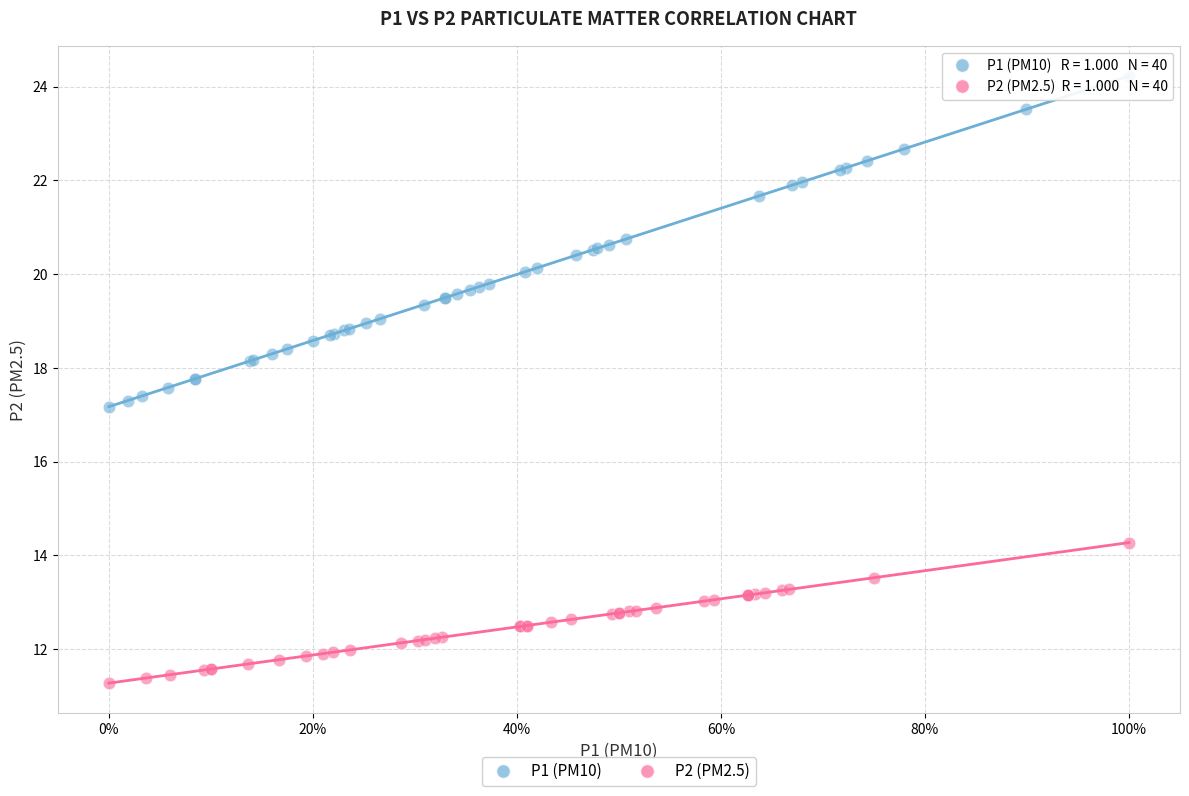

Which series has the largest Y range (max minus min)?

P1 (PM10)